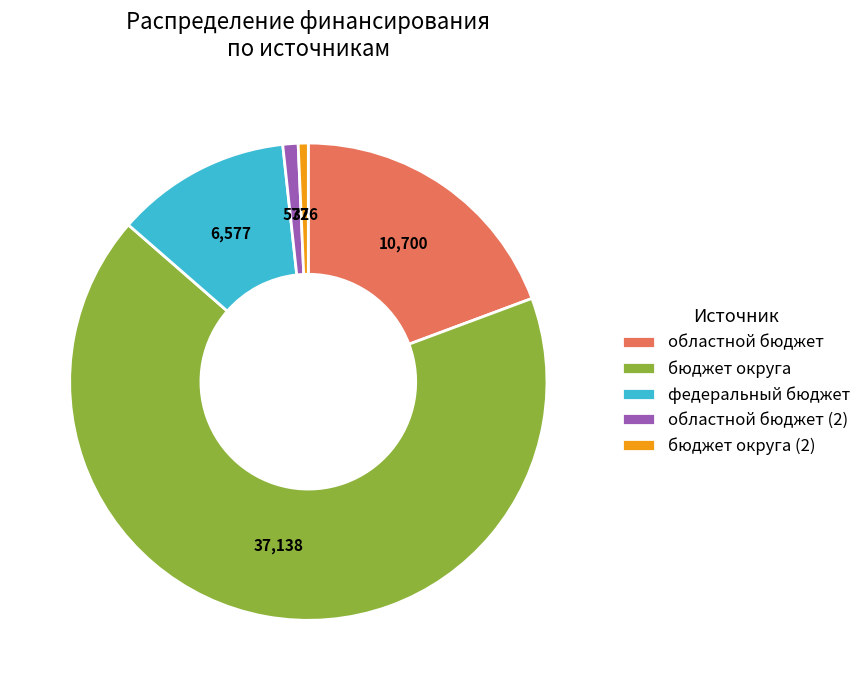

How many slices are in this pie chart?

5